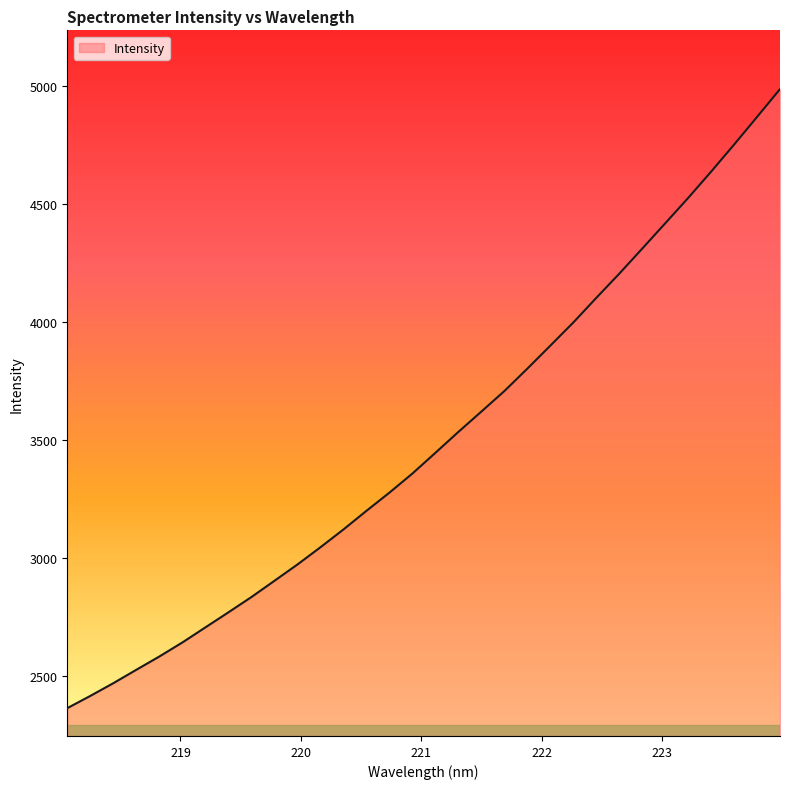

How many lines are shown in the chart?

1